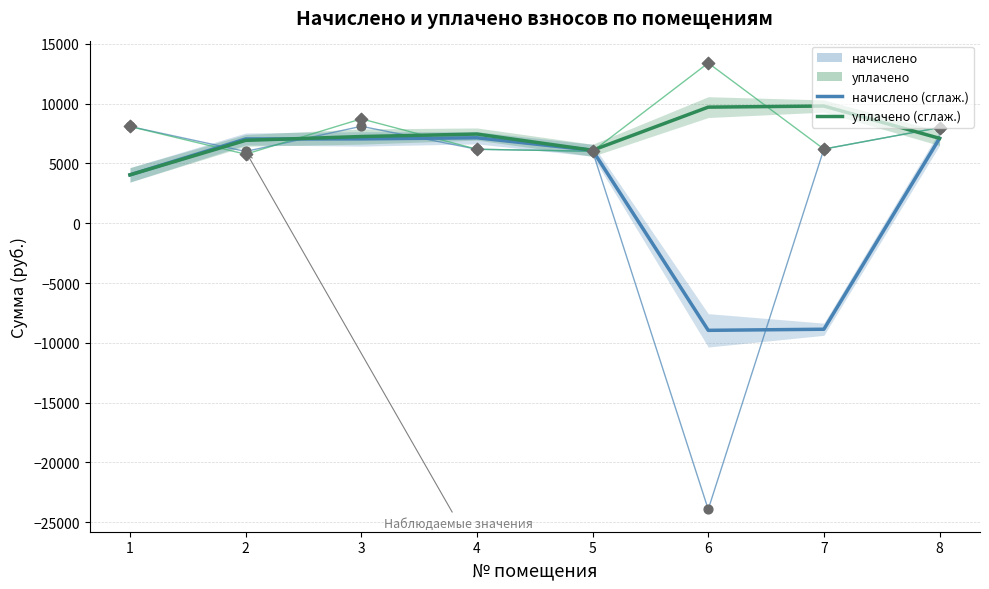

What is the total value across all series at 6?

-20311.0